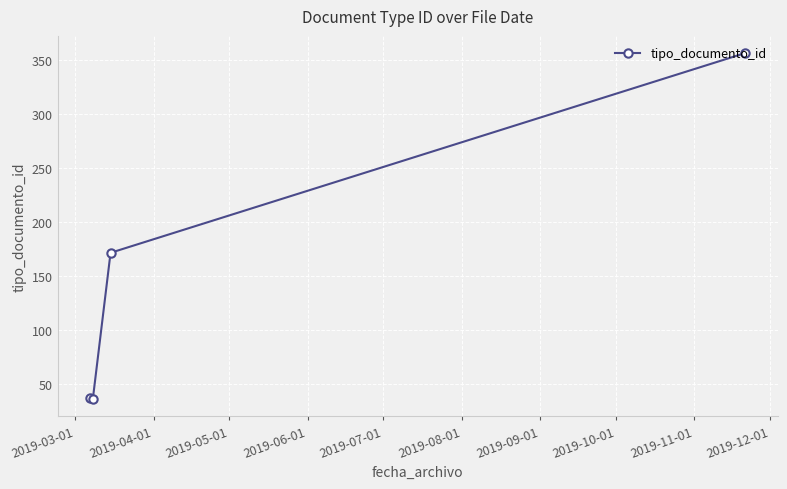

What is the greatest value displayed?

356.8